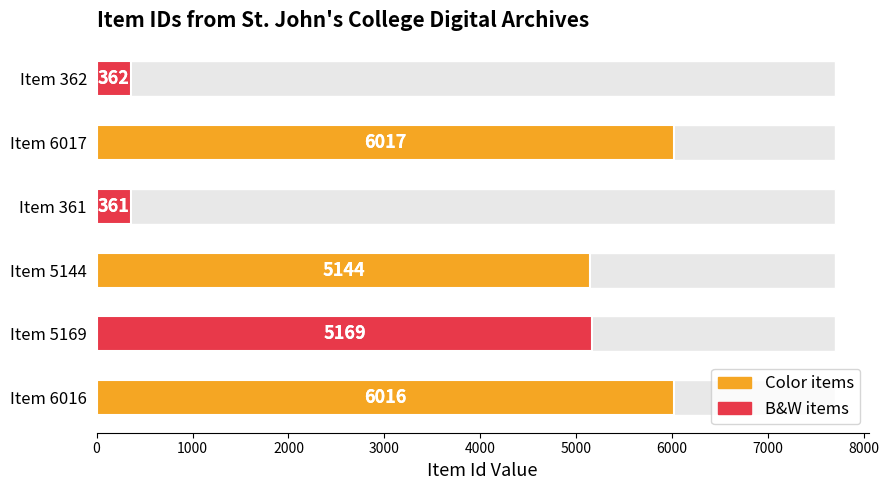

How many categories are shown in the chart?

6